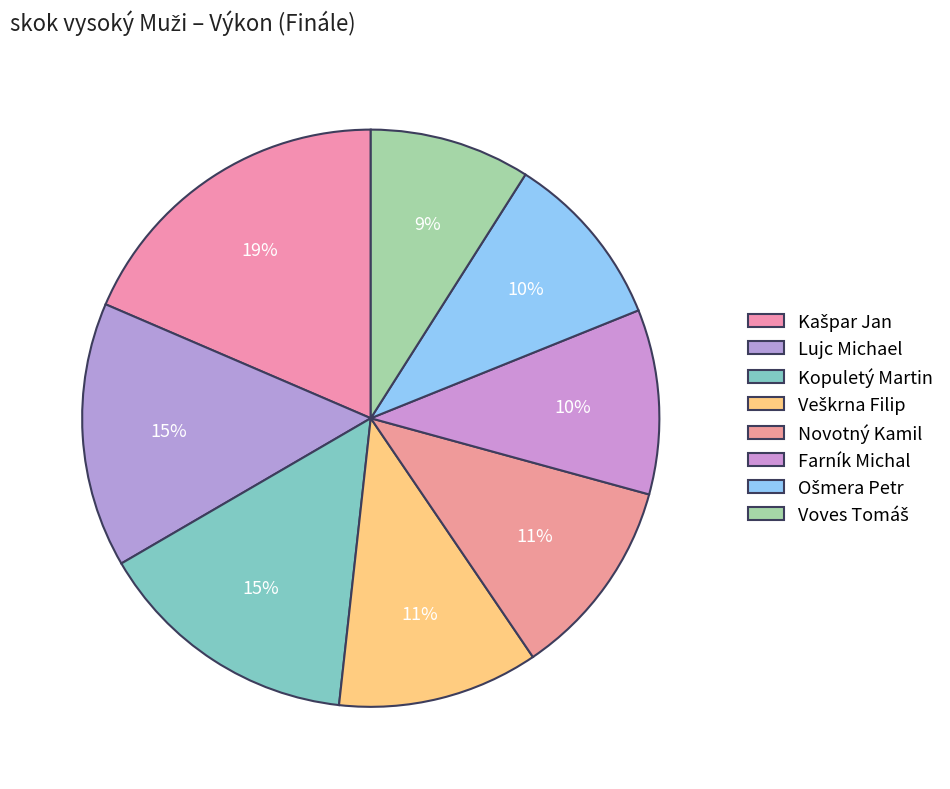

What is the change in value from Kopuletý Martin to Farník Michal?

-0.5